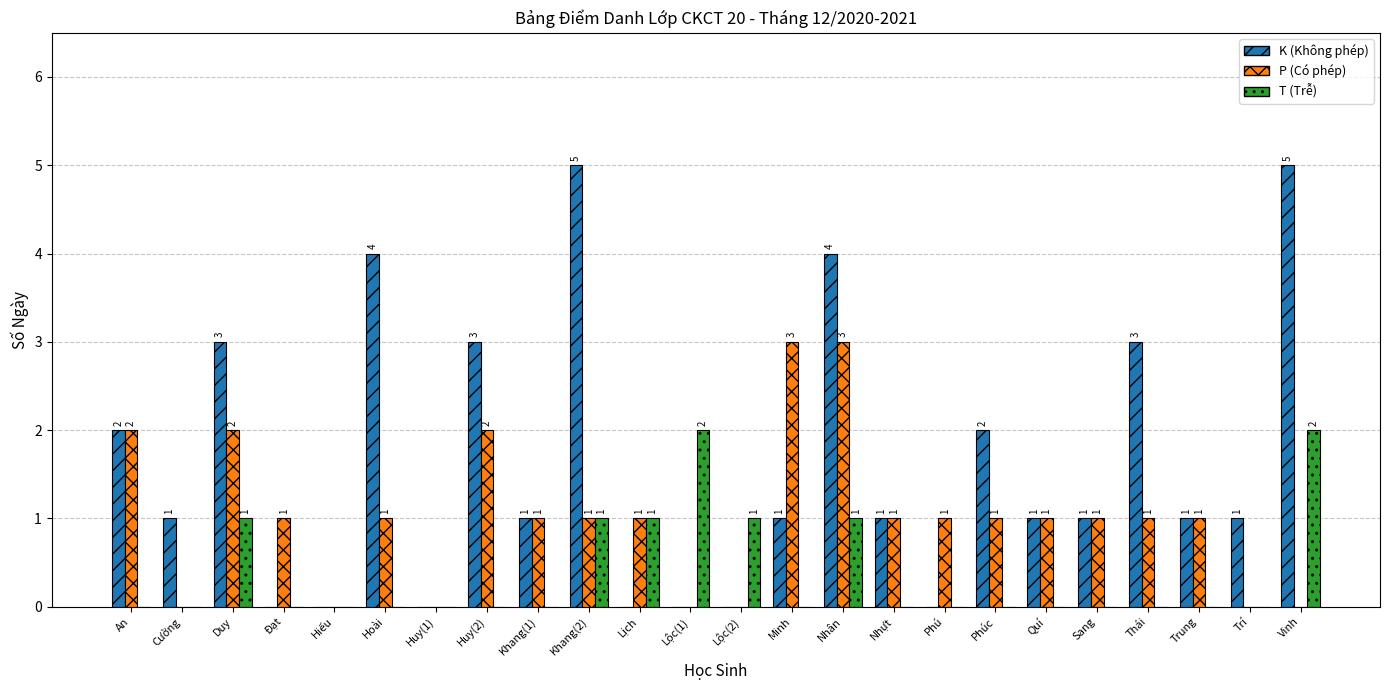

At which category is the sum across all series the highest?

Nhân